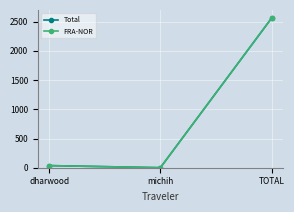

What is the sum of all Total values?

2598.1